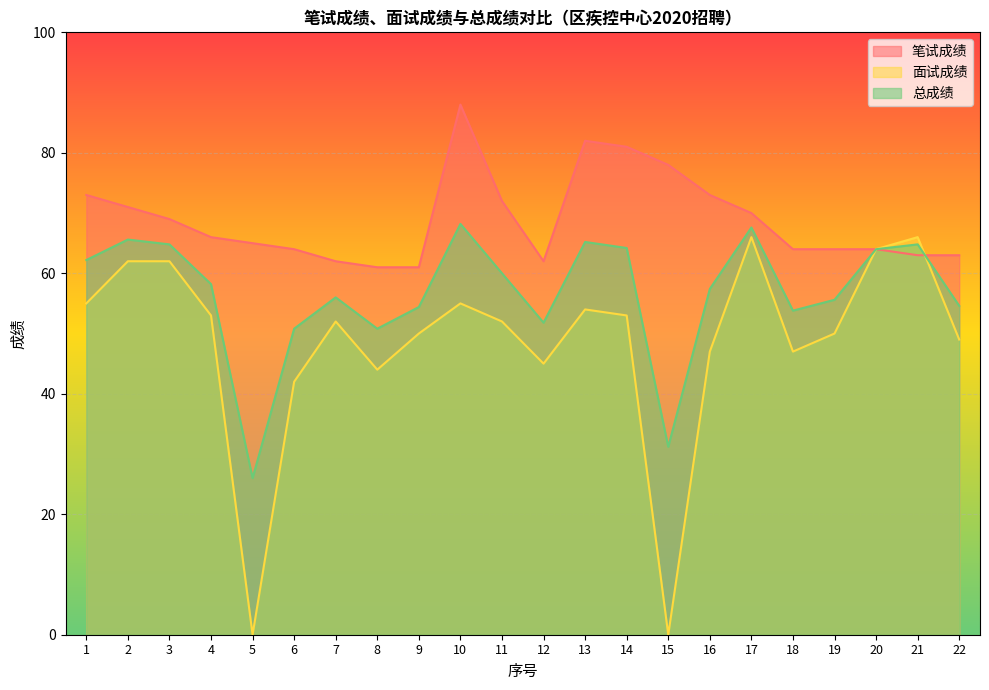

Reading left to right, transcribe all the data shown in this chart.

笔试成绩: 1=73.0	2=71.0	3=69.0	4=66.0	5=65.0	6=64.0	7=62.0	8=61.0	9=61.0	10=88.0	11=72.0	12=62.0	13=82.0	14=81.0	15=78.0	16=73.0	17=70.0	18=64.0	19=64.0	20=64.0	21=63.0	22=63.0
面试成绩: 1=55.0	2=62.0	3=62.0	4=53.0	5=0.0	6=42.0	7=52.0	8=44.0	9=50.0	10=55.0	11=52.0	12=45.0	13=54.0	14=53.0	15=0.0	16=47.0	17=66.0	18=47.0	19=50.0	20=64.0	21=66.0	22=49.0
总成绩: 1=62.2	2=65.6	3=64.8	4=58.2	5=26.0	6=50.8	7=56.0	8=50.8	9=54.4	10=68.2	11=60.0	12=51.8	13=65.2	14=64.2	15=31.2	16=57.4	17=67.6	18=53.8	19=55.6	20=64.0	21=64.8	22=54.6